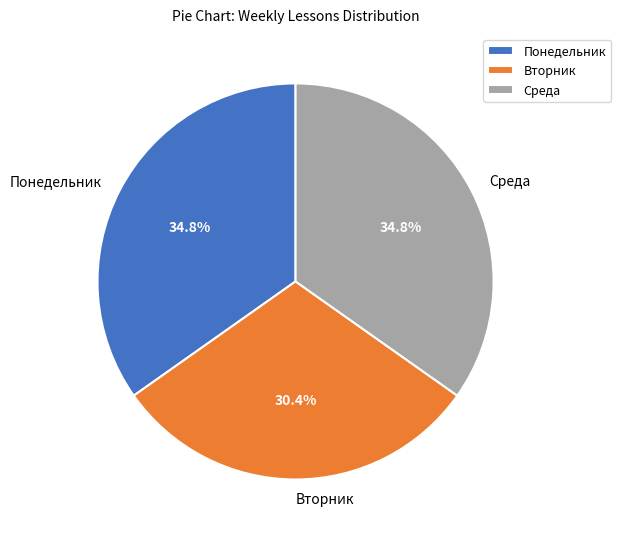

Which category has the smallest portion of the pie?

Вторник